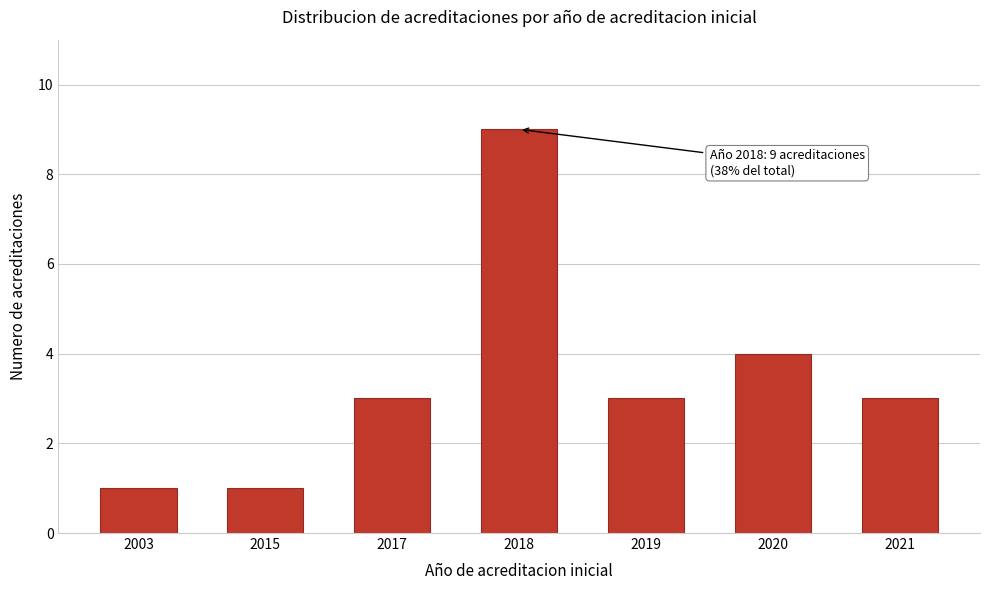

Reading right to left, transcribe all the data shown in this chart.

2021=3	2020=4	2019=3	2018=9	2017=3	2015=1	2003=1